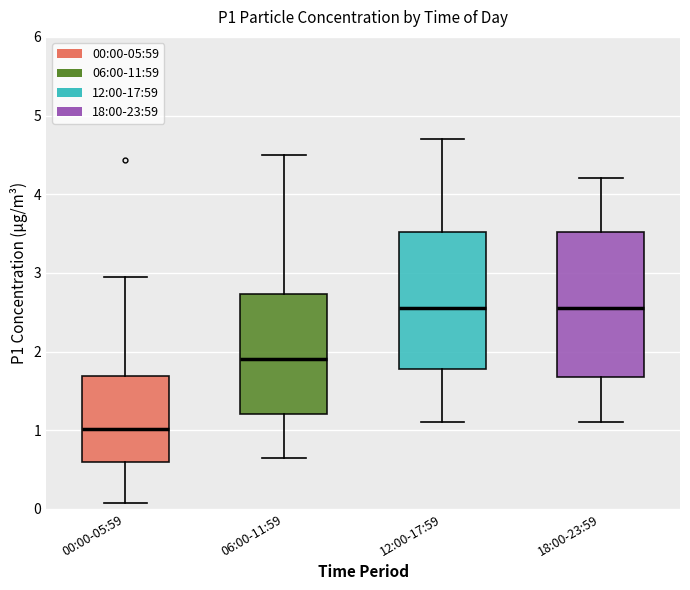

Reading left to right, transcribe this box plot: for each box, give where its median line is, the range the box spans, and where its two whiskers end, as read against the y-axis. The values are not printed on the chart, so give them approximately, as read against the axis.

00:00-05:59: median 1.0, box 0.6 to 1.7, whiskers 0.1 to 3.0
06:00-11:59: median 1.9, box 1.2 to 2.7, whiskers 0.7 to 4.5
12:00-17:59: median 2.6, box 1.8 to 3.5, whiskers 1.1 to 4.7
18:00-23:59: median 2.6, box 1.7 to 3.5, whiskers 1.1 to 4.2